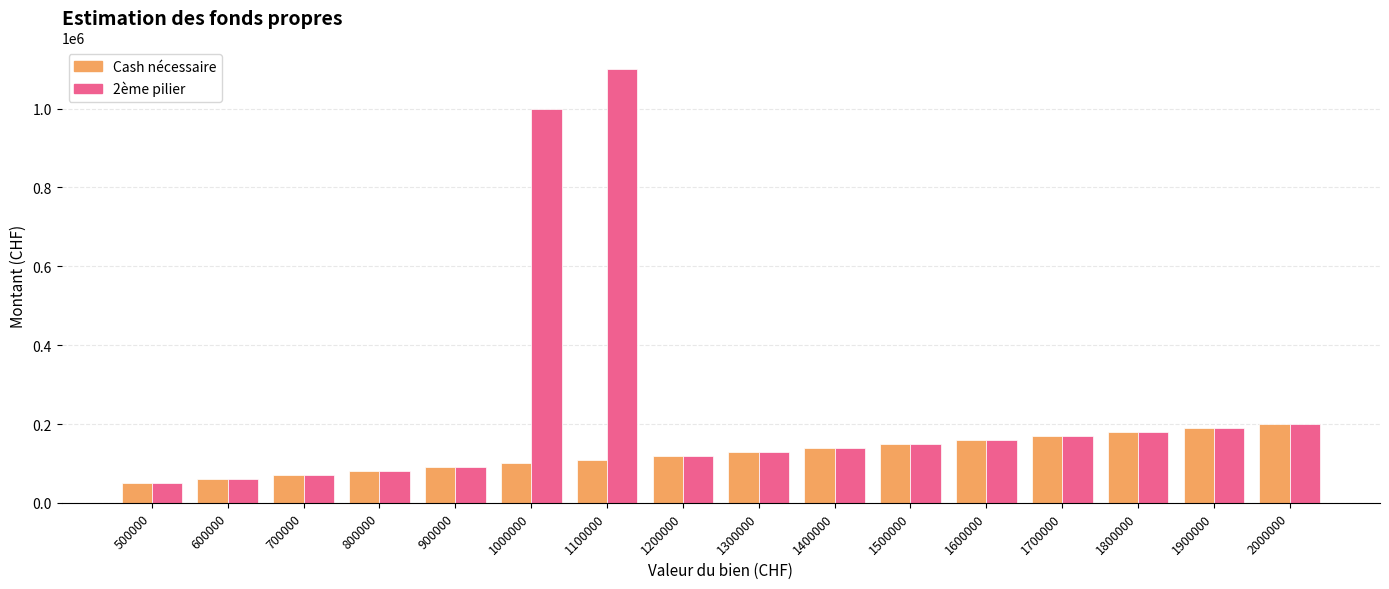

True or false: Cash nécessaire has a value of 190000 at 1900000.

True